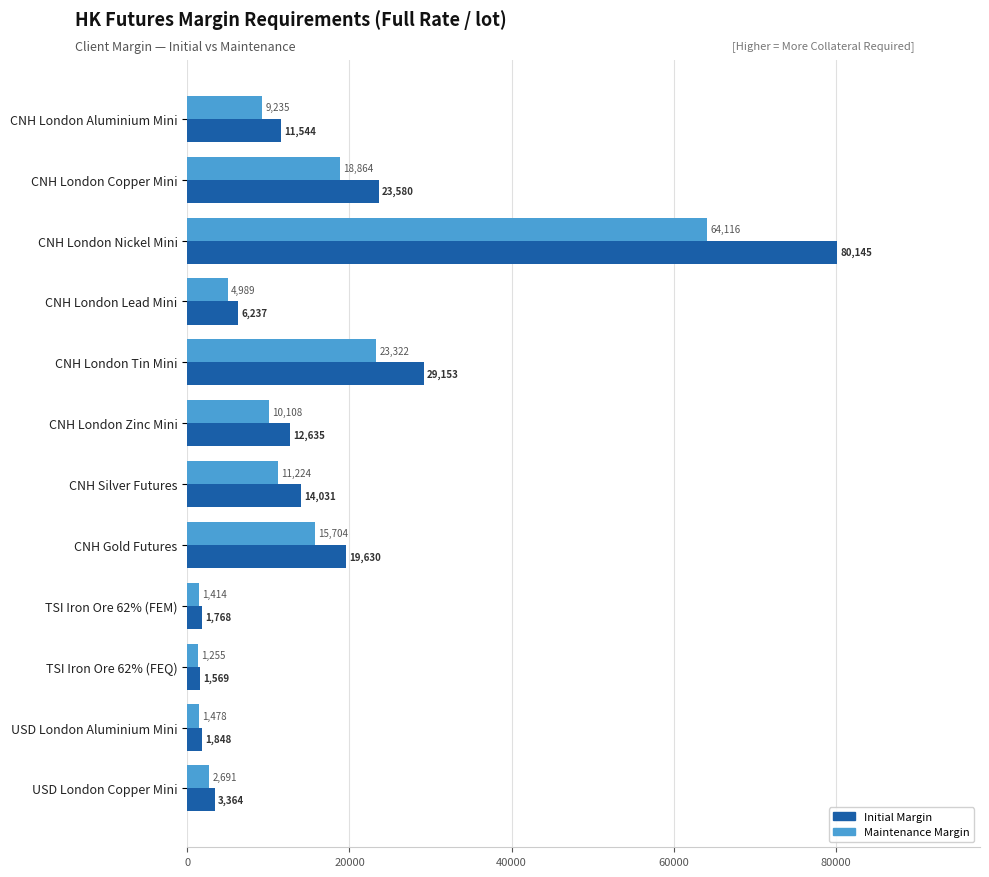

Which series has the largest range (max minus min)?

Initial Margin